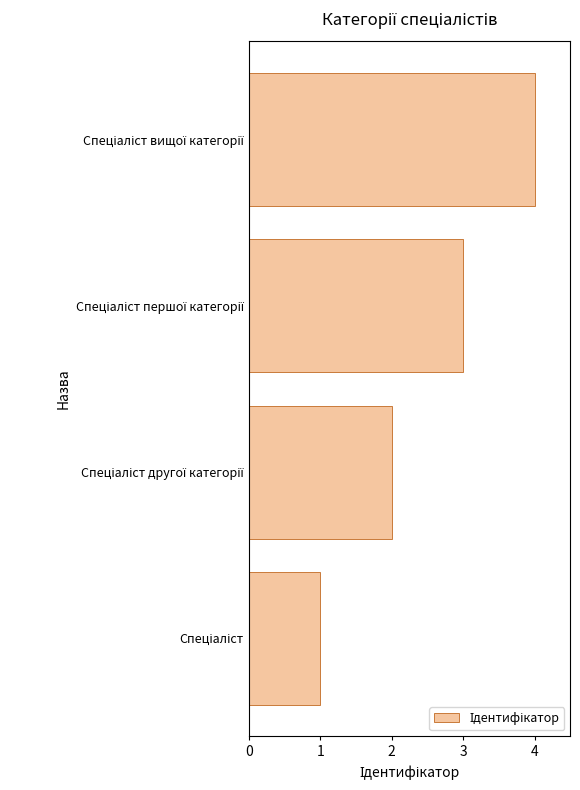

Does the chart contain any negative values?

No